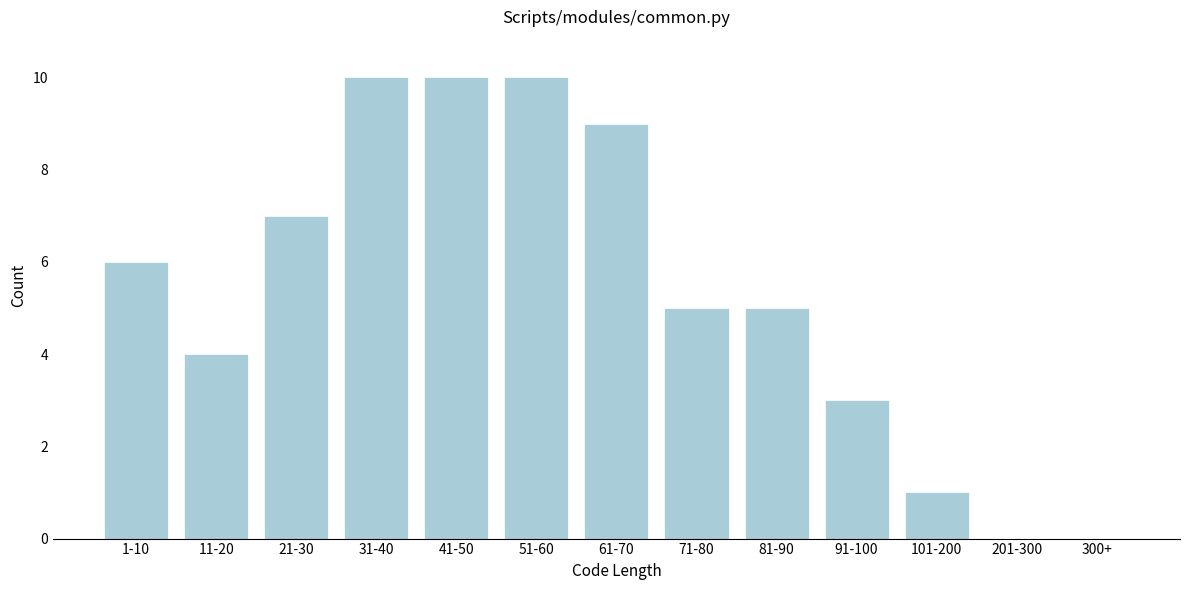

Reading left to right, extract all data points from this chart.

1-10=6	11-20=4	21-30=7	31-40=10	41-50=10	51-60=10	61-70=9	71-80=5	81-90=5	91-100=3	101-200=1	201-300=0	300+=0